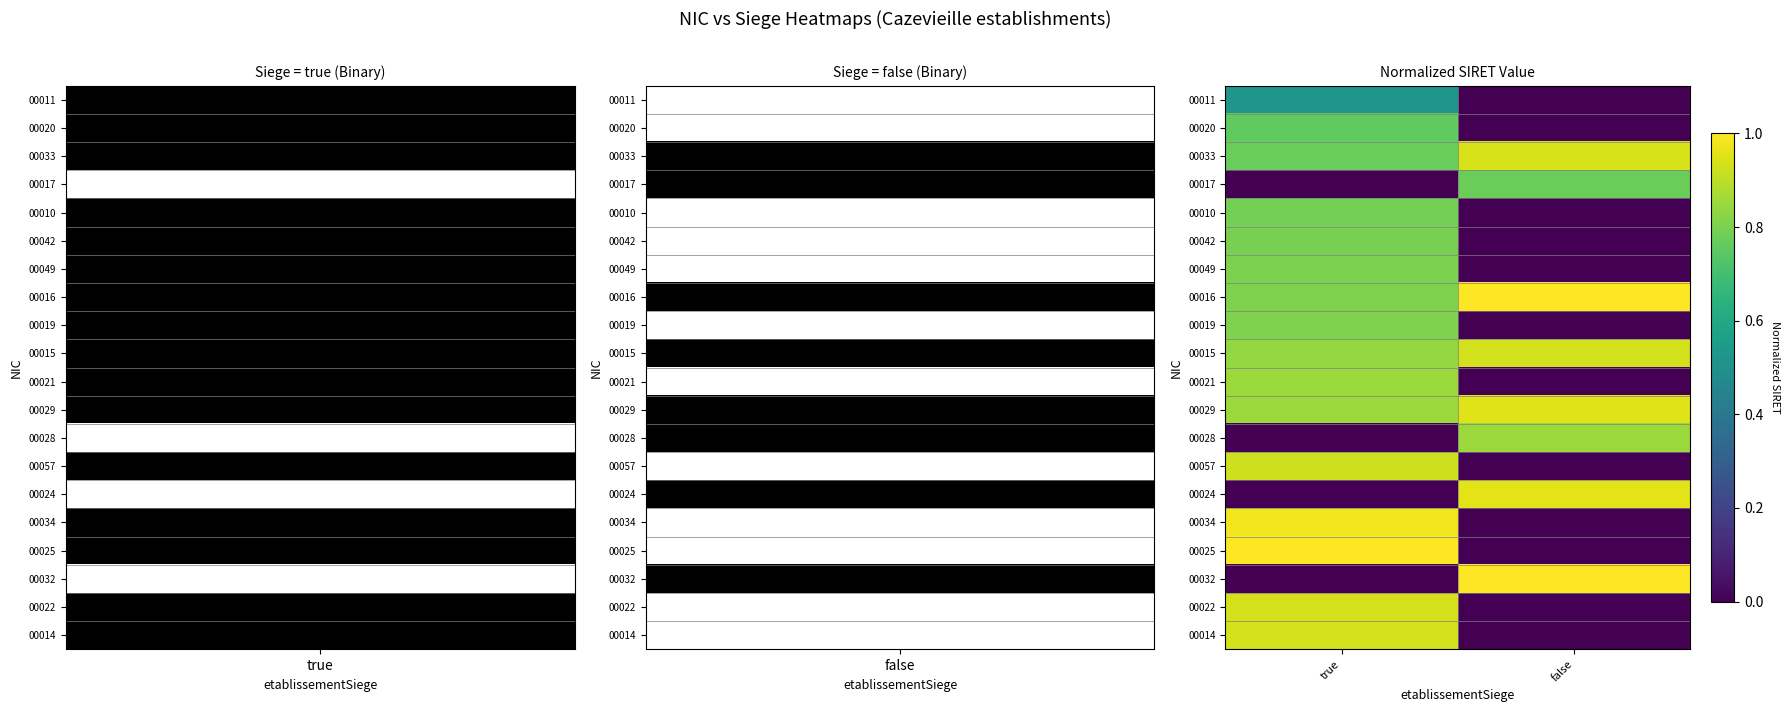

What is the greatest value displayed?

1.0